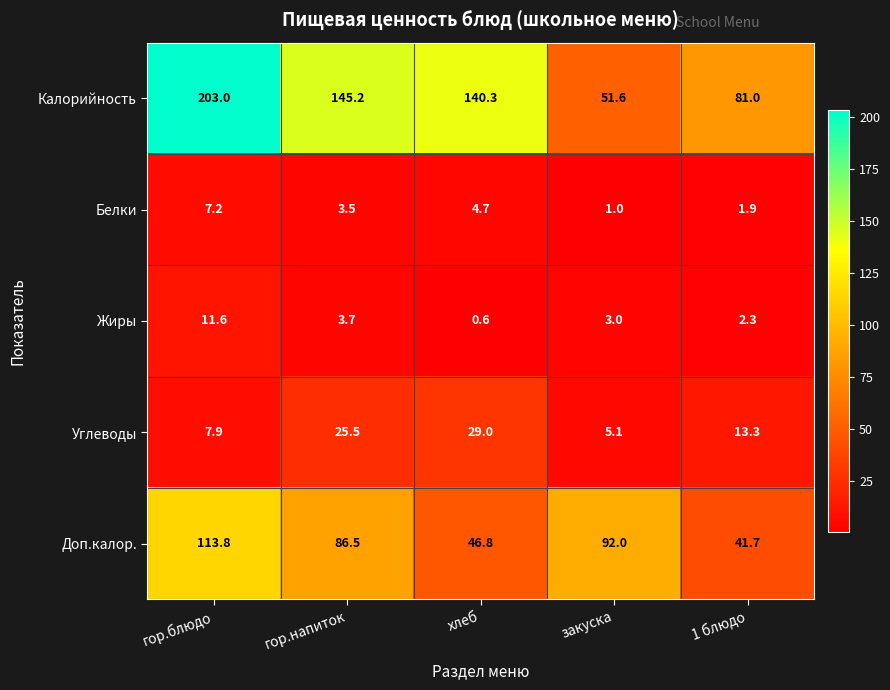

What is the maximum value shown in the chart?

203.0